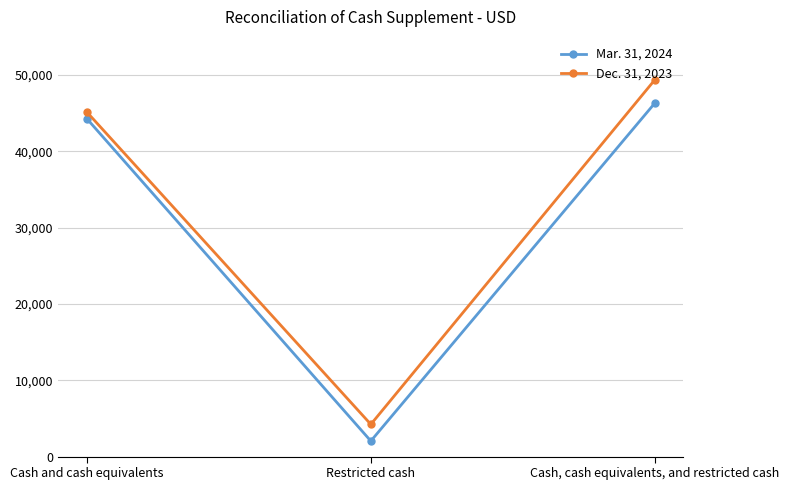

What is the difference between the Dec. 31, 2023 values at Cash, cash equivalents, and restricted cash and Cash and cash equivalents?

4224